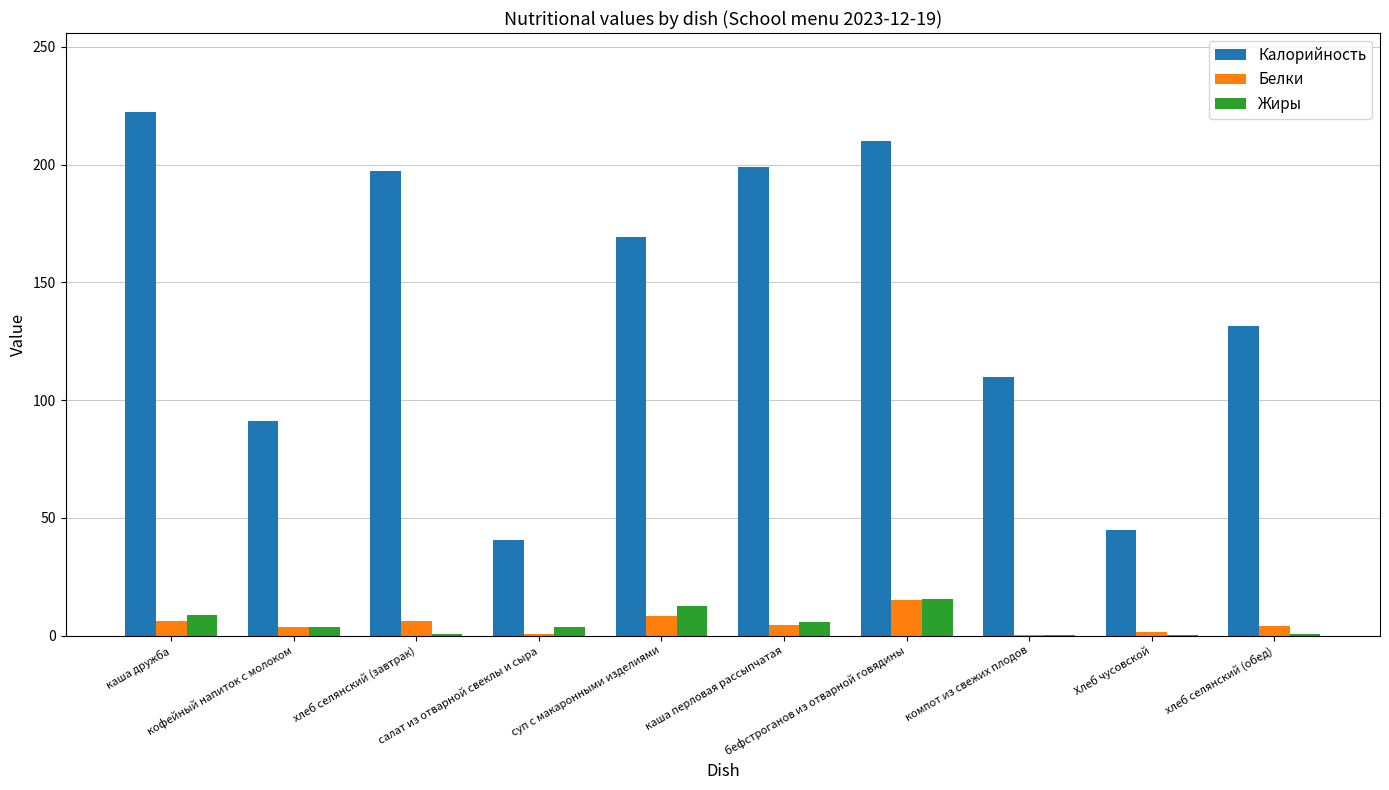

What is the greatest value displayed?

222.5